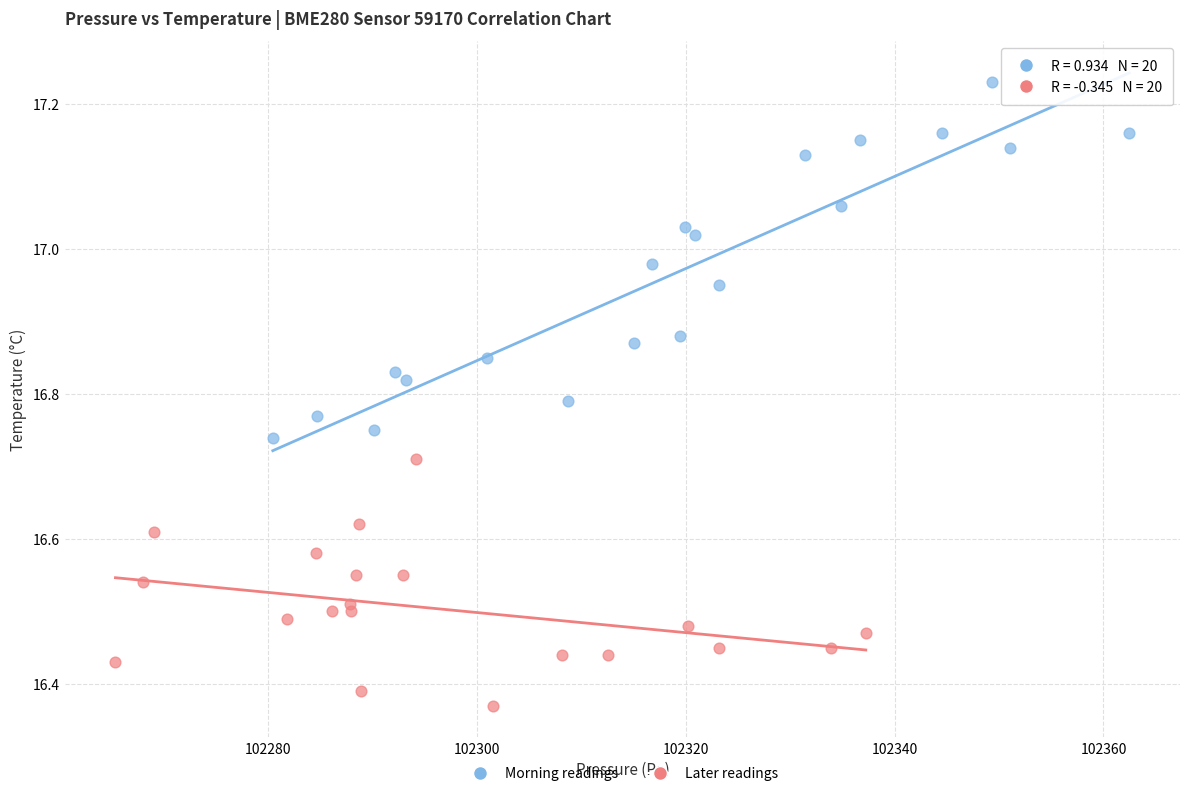

What are all the series names shown in the legend?

Morning readings, Later readings